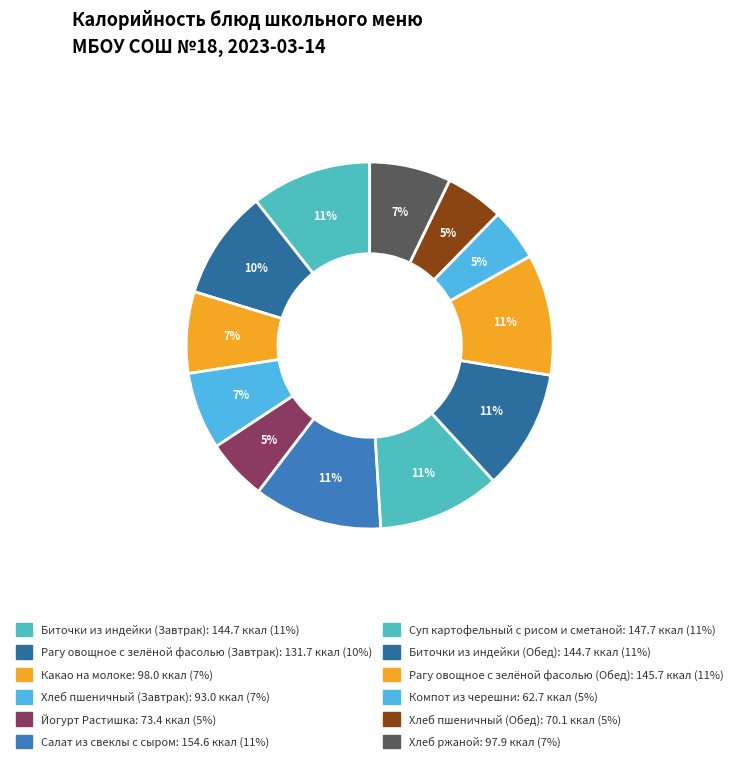

To the nearest percent, what percentage of the pie is Хлеб ржаной?

7%